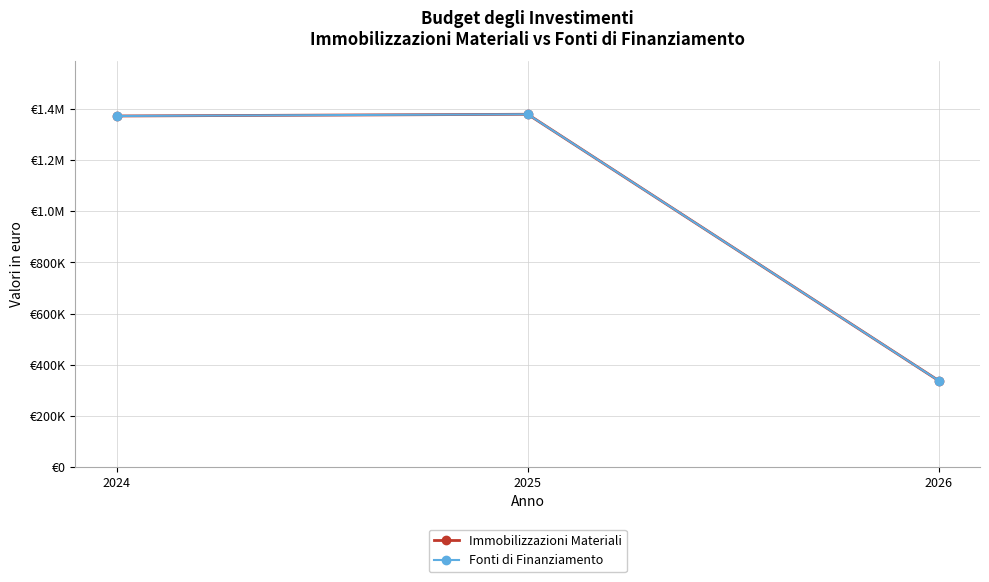

Does the chart have visible grid lines?

Yes